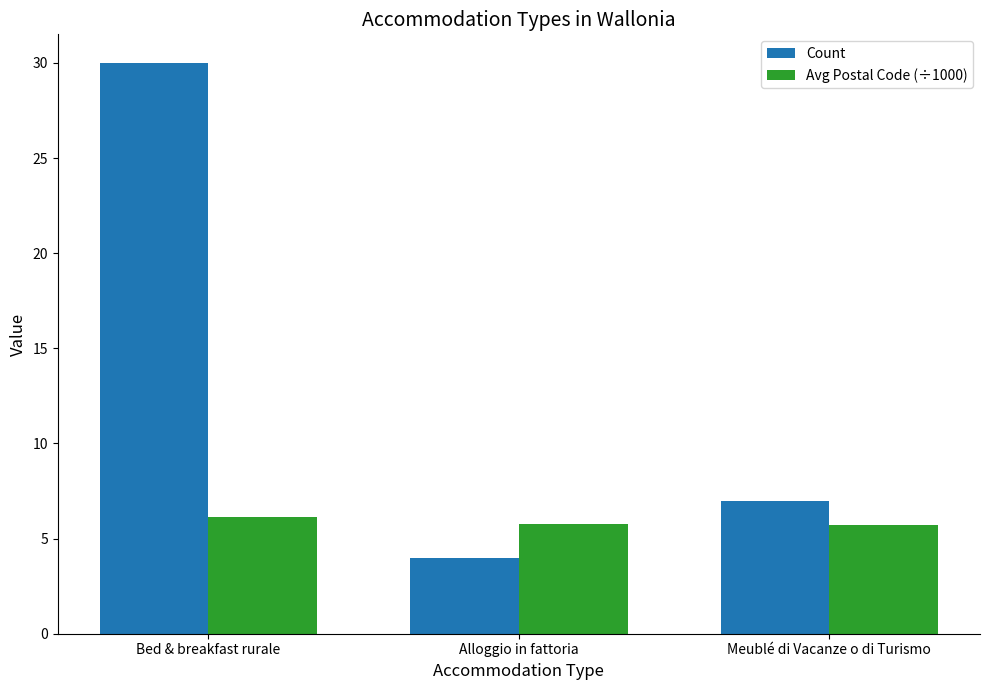

What is the average value of the Avg Postal Code (÷1000) series?

5.9